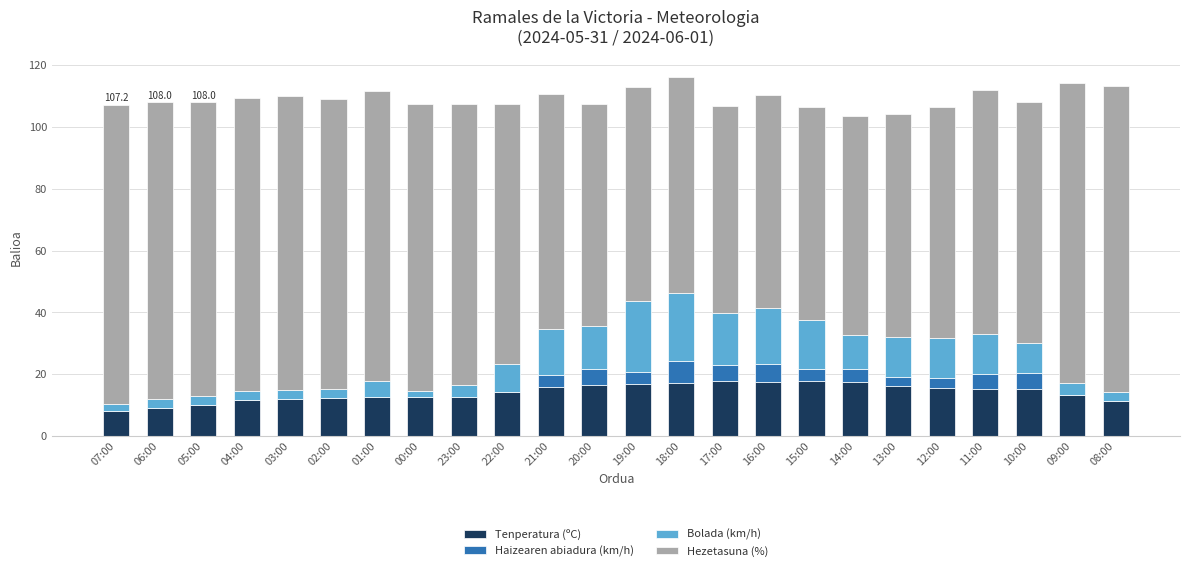

What is the maximum value for Tenperatura (ºC)?

17.9